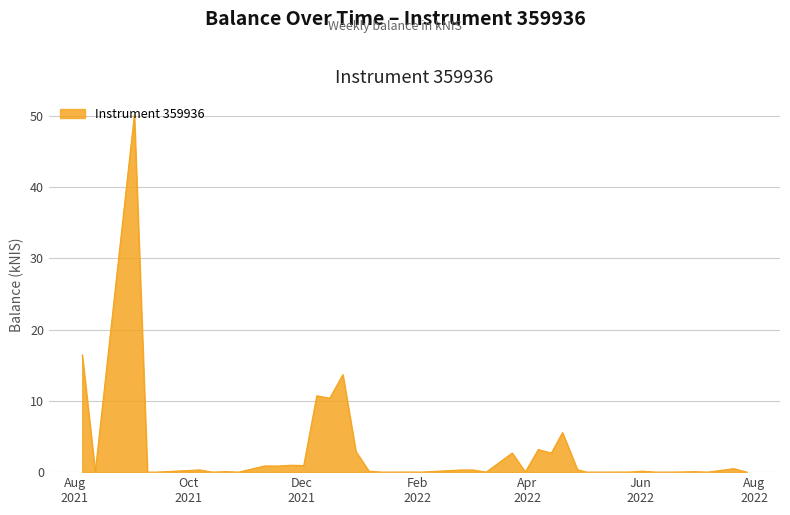

What is the maximum value shown in the chart?

50.1